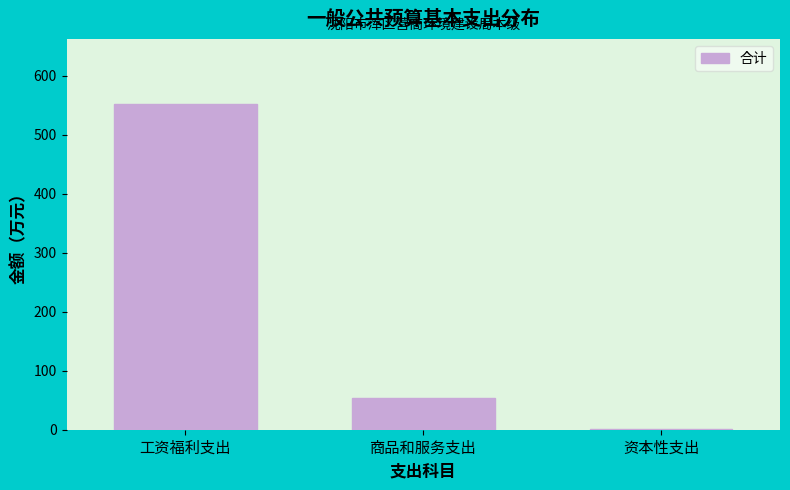

Reading left to right, list all the values displayed in this chart.

工资福利支出=552.0	商品和服务支出=53.1	资本性支出=1.0